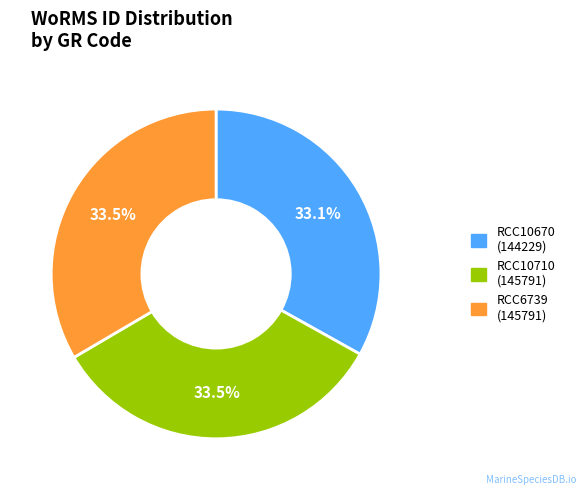

What percentage is the RCC10670 slice, to the nearest percent?

33%